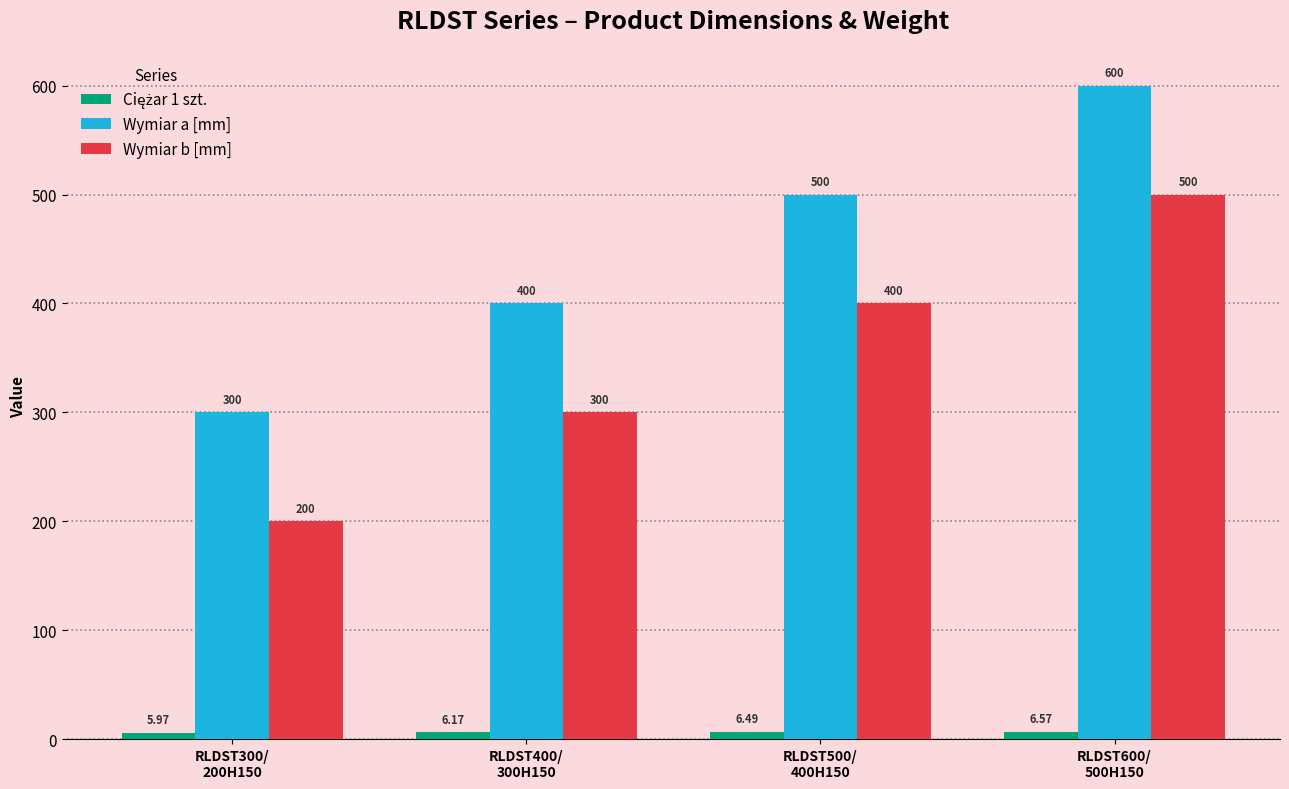

Is it true that Wymiar a [mm] equals 773.6 at RLDST500/
400H150?

False